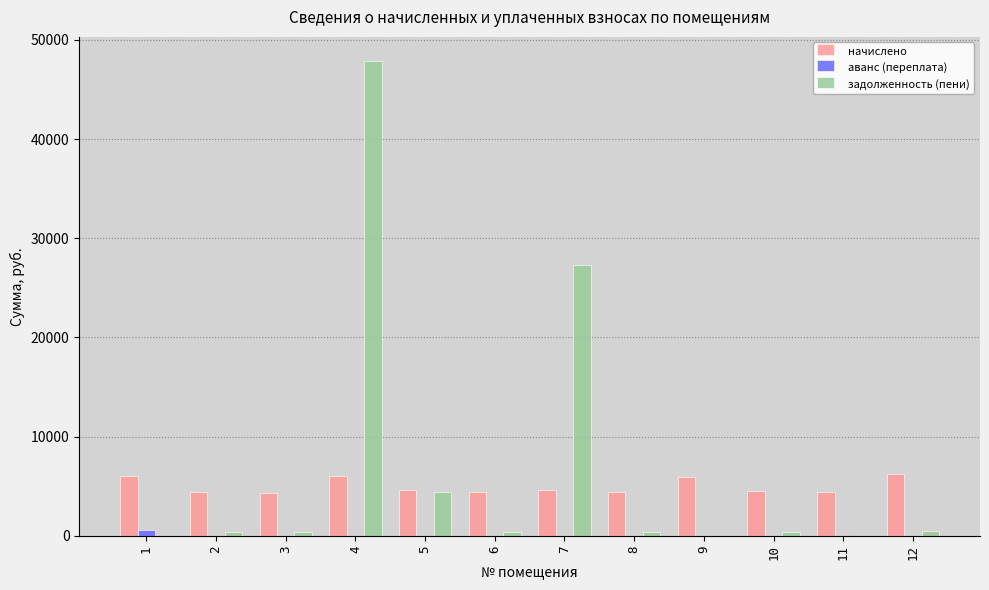

What is the greatest value displayed?

47906.0